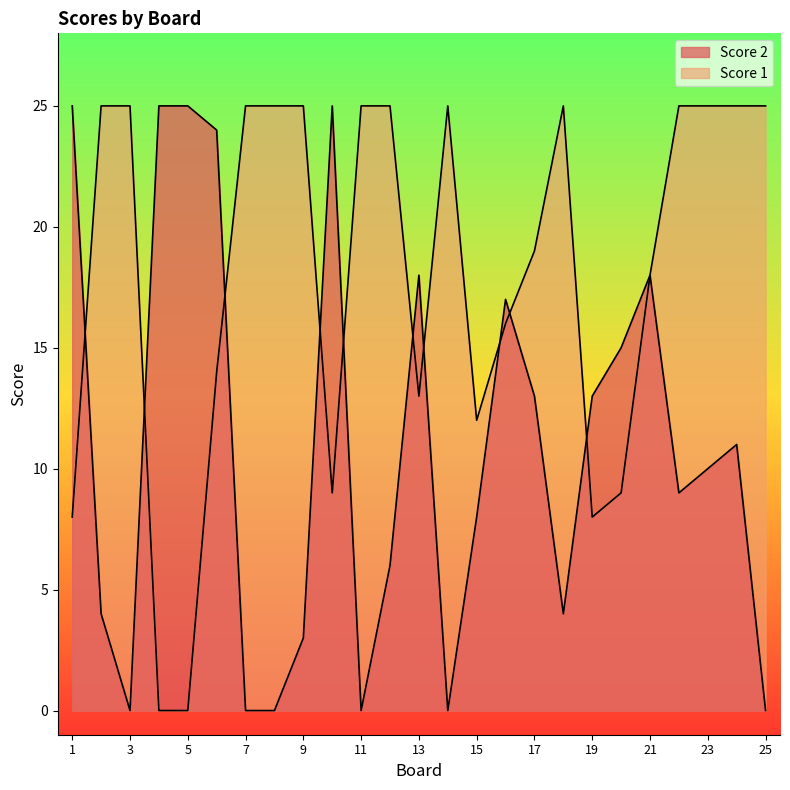

Reading right to left, list all the values displayed in this chart.

Score 1: 25	25	25	25	18	9	8	25	19	16	12	25	13	25	25	9	25	25	25	14	0	0	25	25	8
Score 2: 0	11	10	9	18	15	13	4	13	17	8	0	18	6	0	25	3	0	0	24	25	25	0	4	25